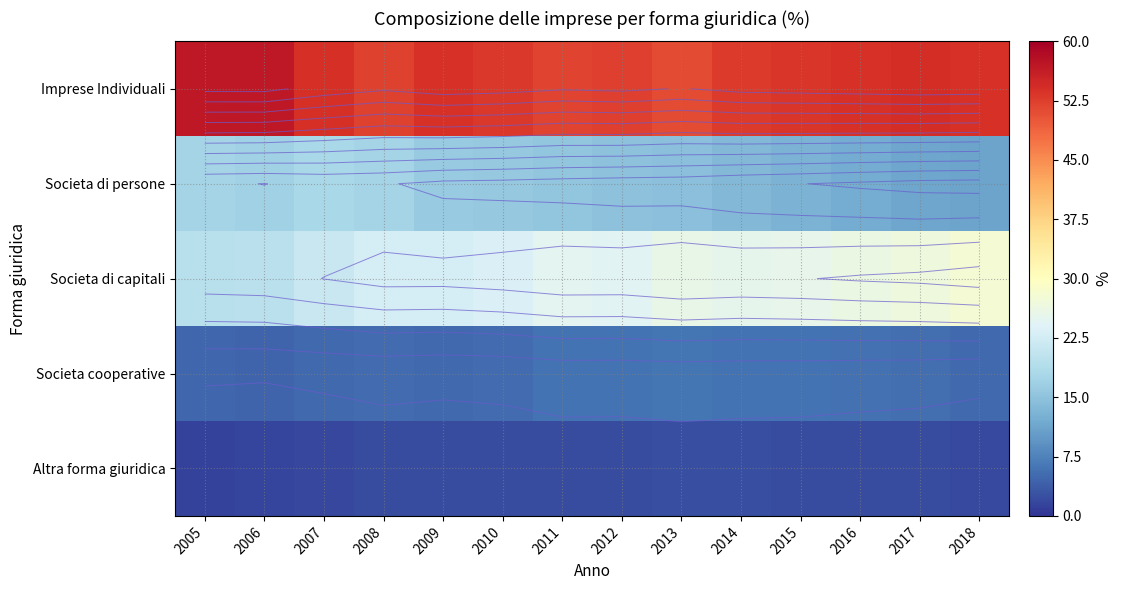

Which label corresponds to the largest value in the chart?

2006